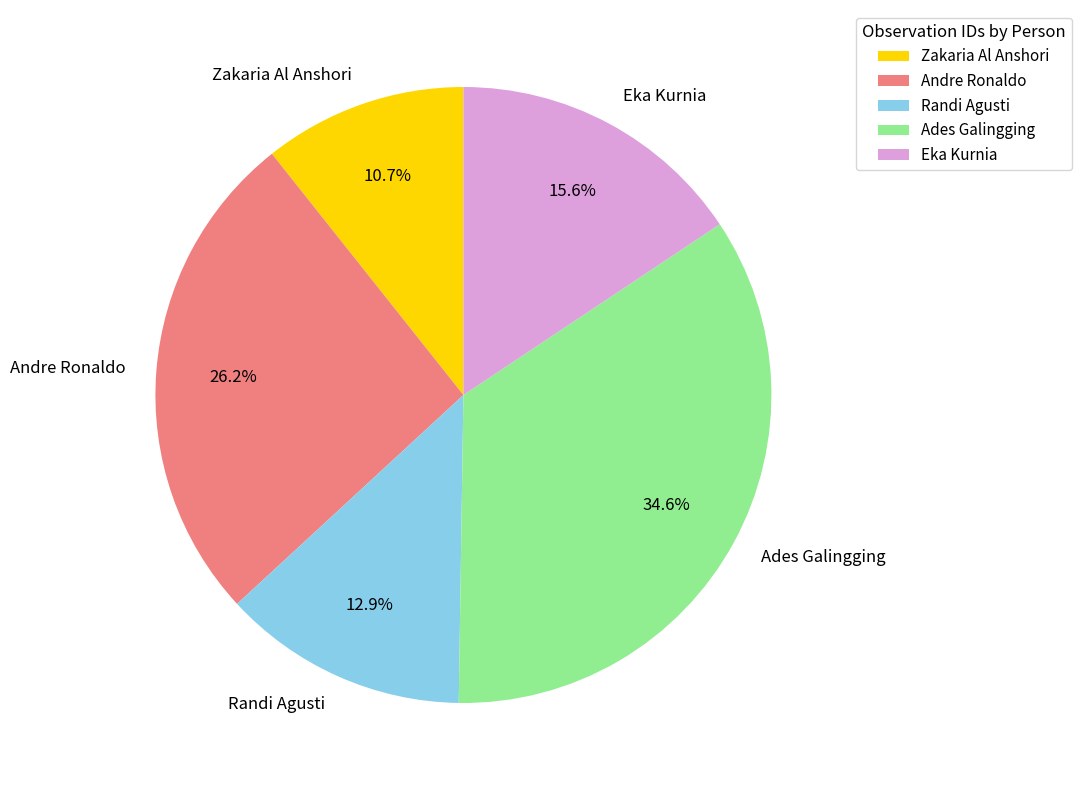

To the nearest percent, what portion does Eka Kurnia represent?

16%